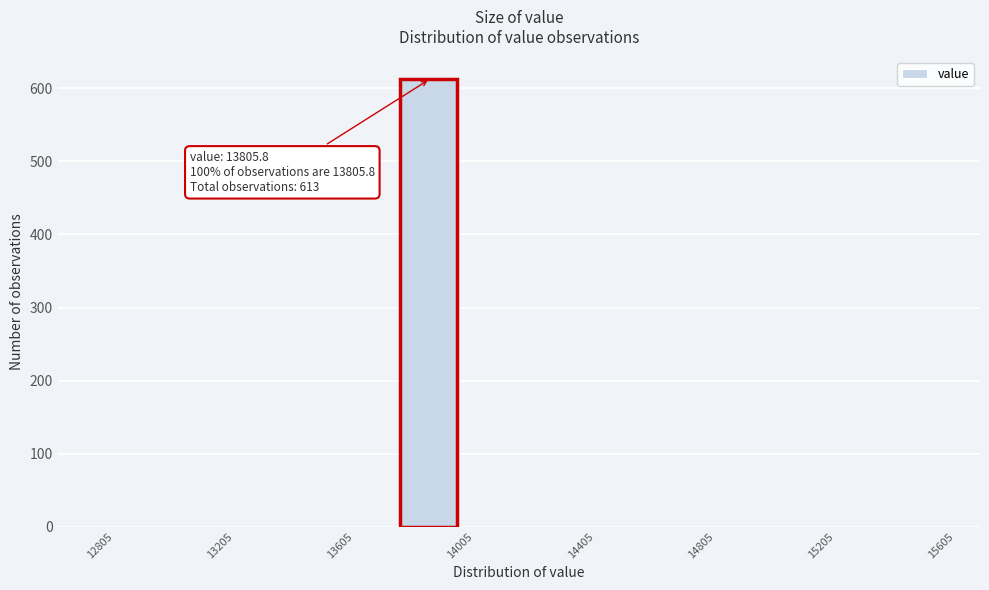

Over which range of the x-axis is the bar tallest?

13800 to 14000